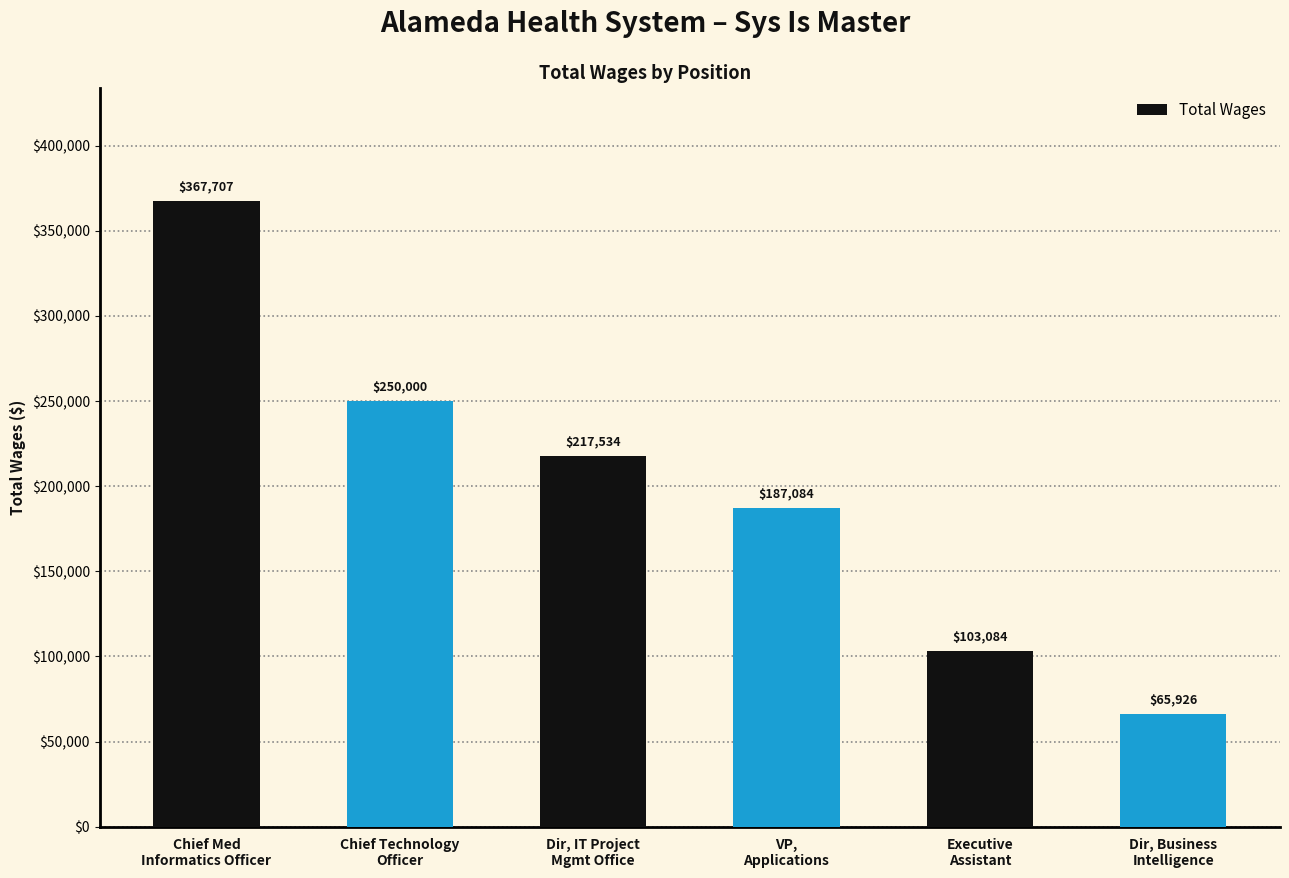

How many values are between 103084 and 250000?

4